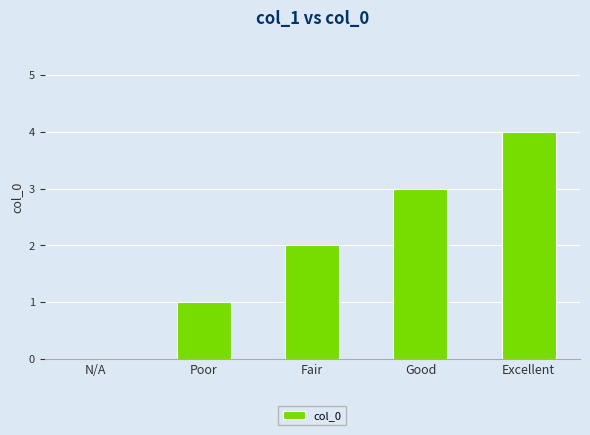

What is the sum of all values?

10